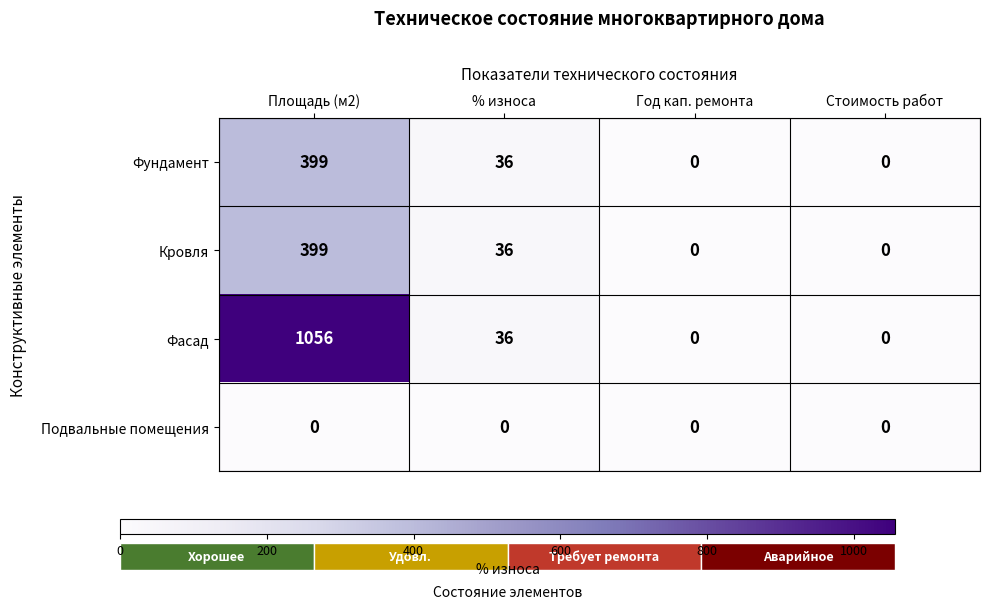

True or false: Кровля has a value of -143 at Стоимость работ.

False